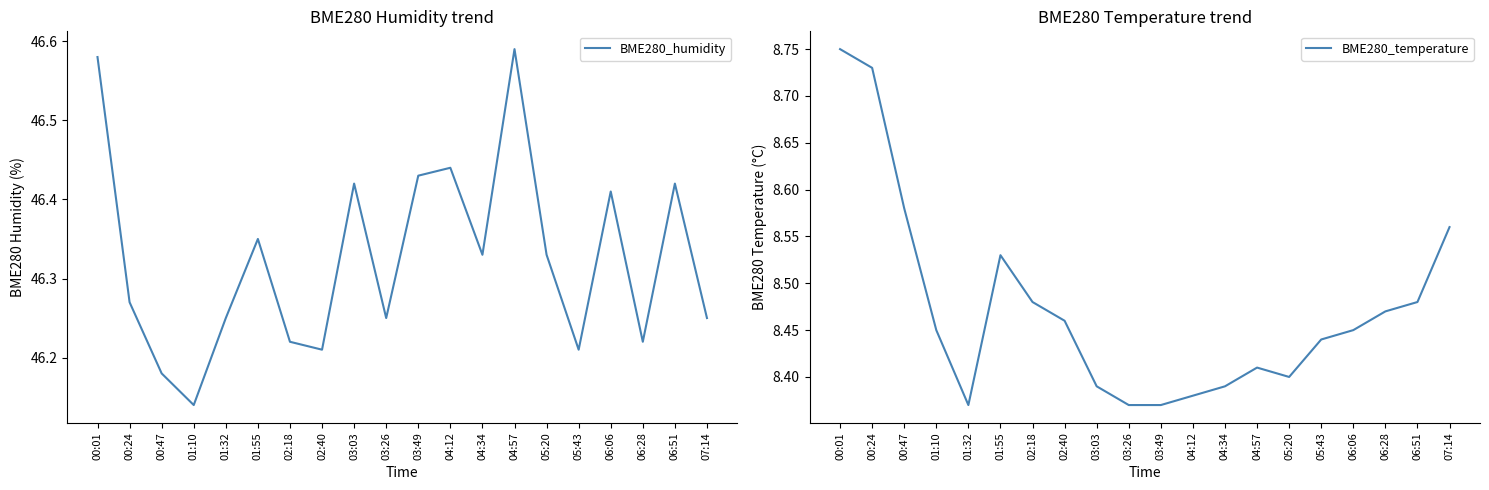

Reading left to right, list all the values displayed in this chart.

BME280_humidity: 46.6	46.3	46.2	46.1	46.2	46.4	46.2	46.2	46.4	46.2	46.4	46.4	46.3	46.6	46.3	46.2	46.4	46.2	46.4	46.2
BME280_temperature: 8.8	8.7	8.6	8.4	8.4	8.5	8.5	8.5	8.4	8.4	8.4	8.4	8.4	8.4	8.4	8.4	8.4	8.5	8.5	8.6